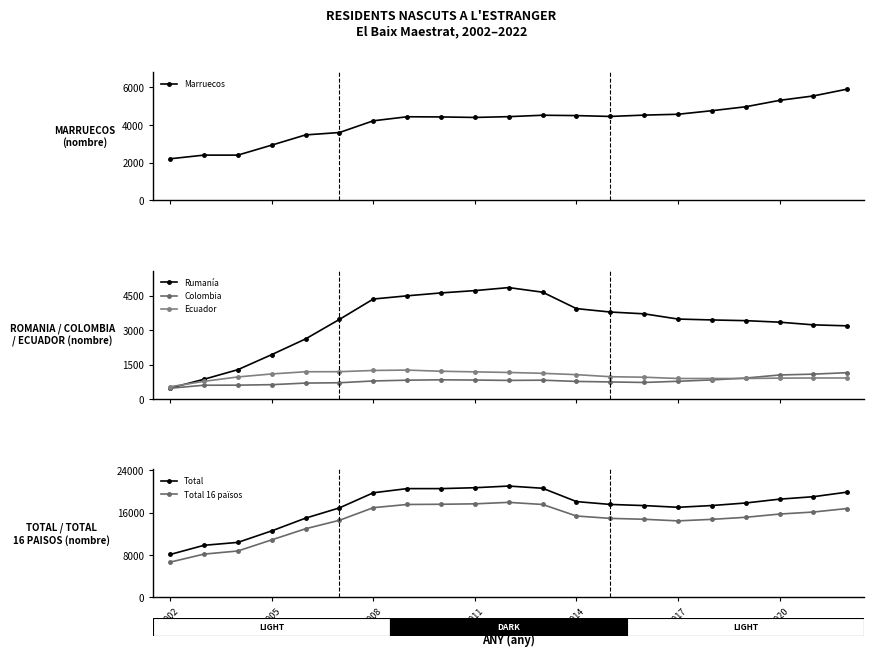

True or false: Rumanía and Ecuador cross at least once.

True